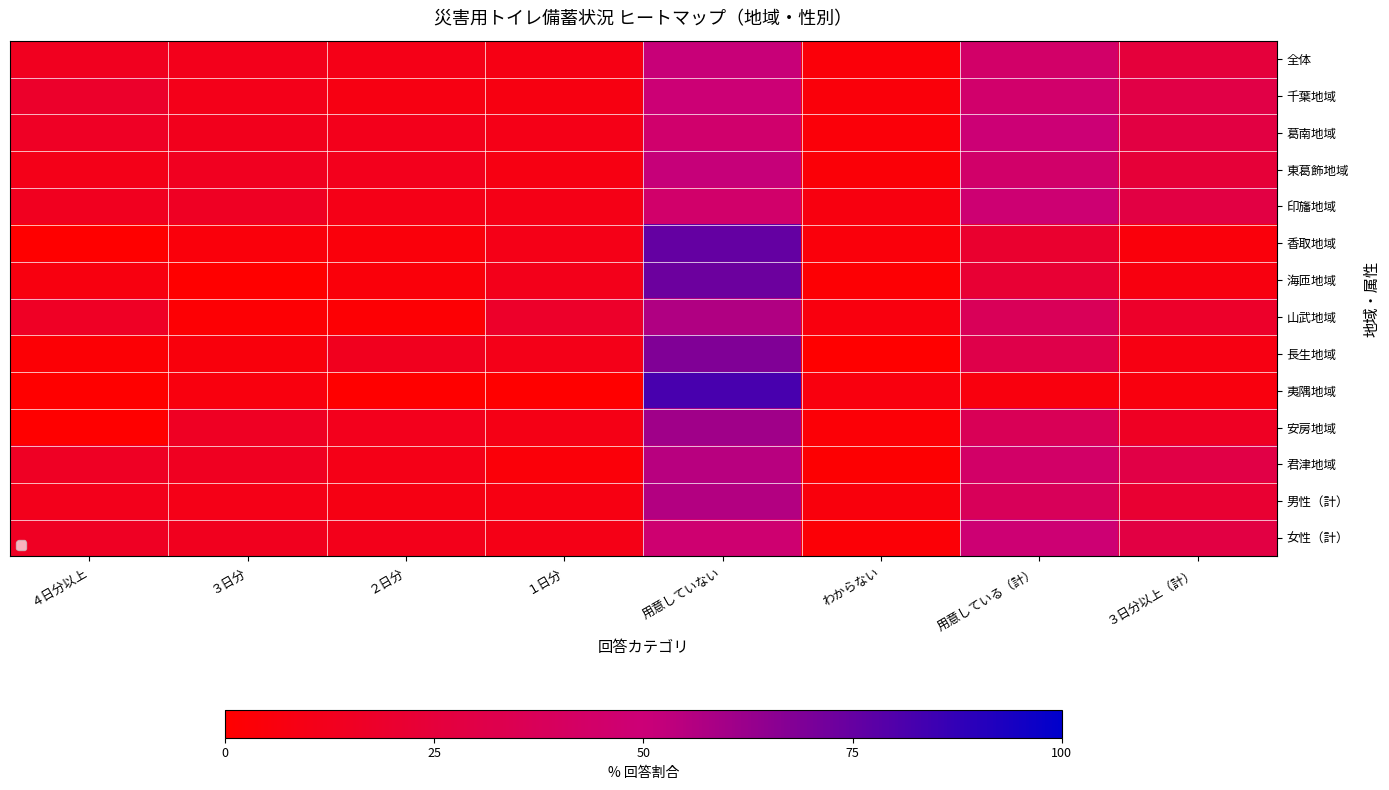

Which series has the widest spread of values?

夷隅地域